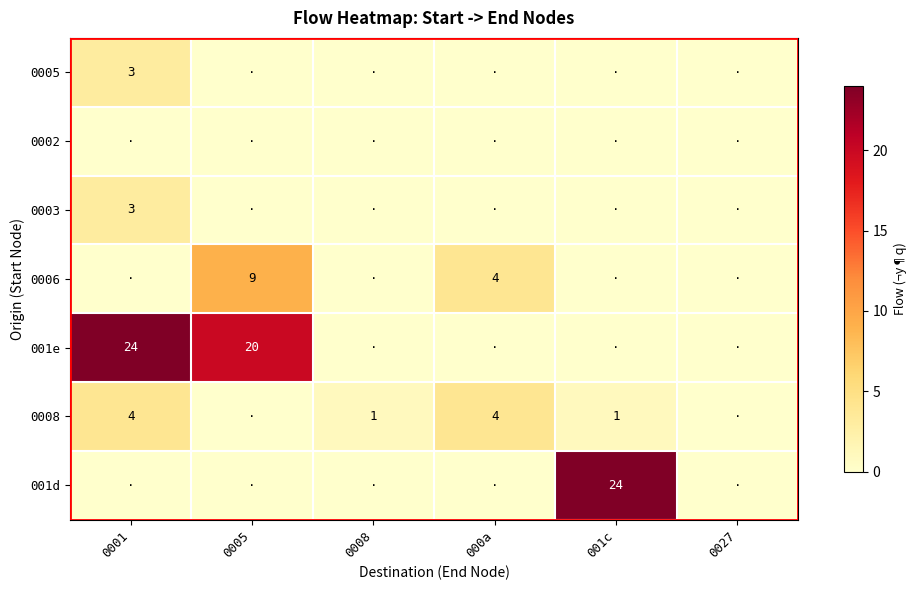

Which label corresponds to the smallest value in the chart?

0005